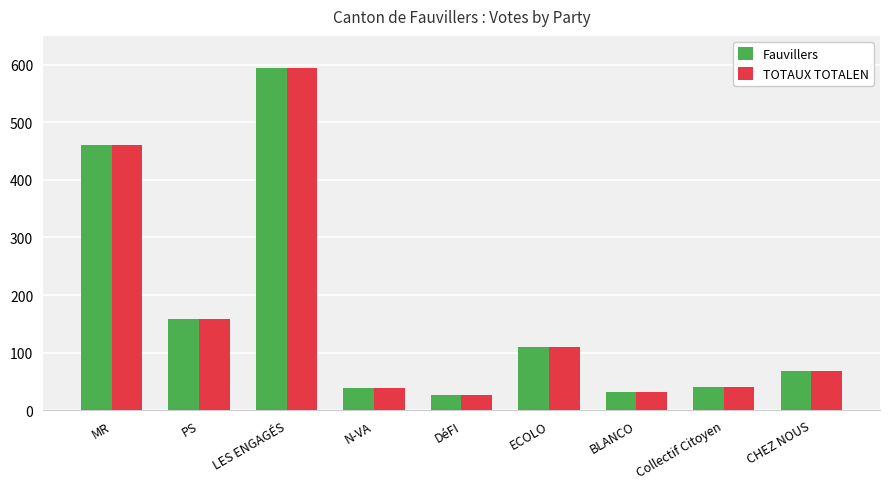

What is the total value across all series at Collectif Citoyen?

80